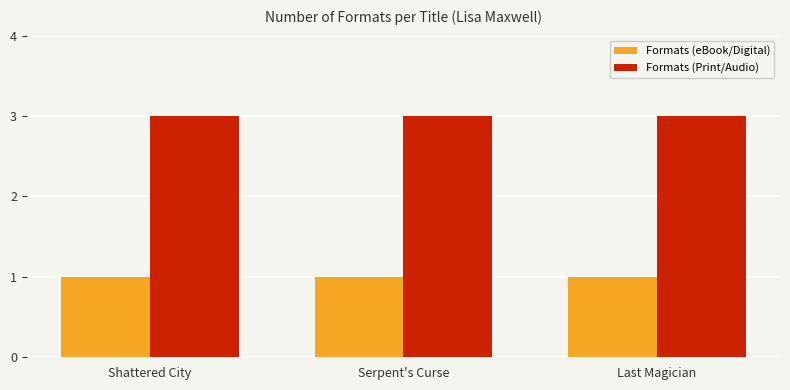

What is the greatest value displayed?

3